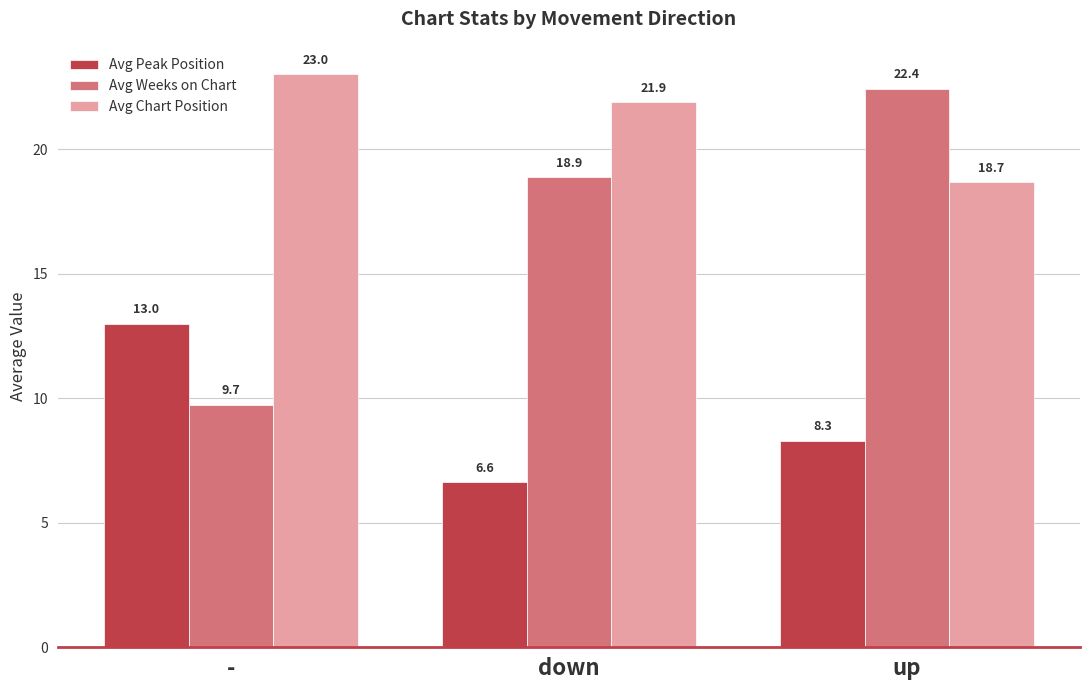

What is the average value of the Avg Peak Position series?

9.3